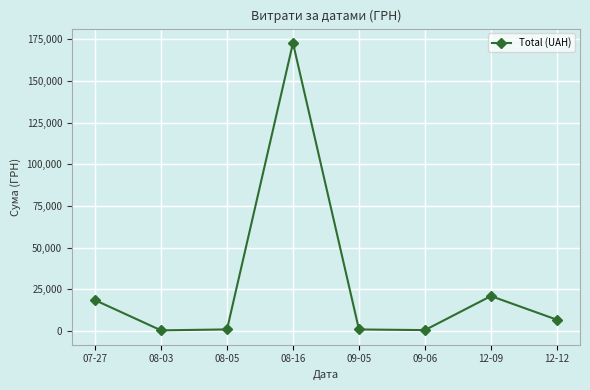

What is the difference between the second highest and second lowest values?

20400.0